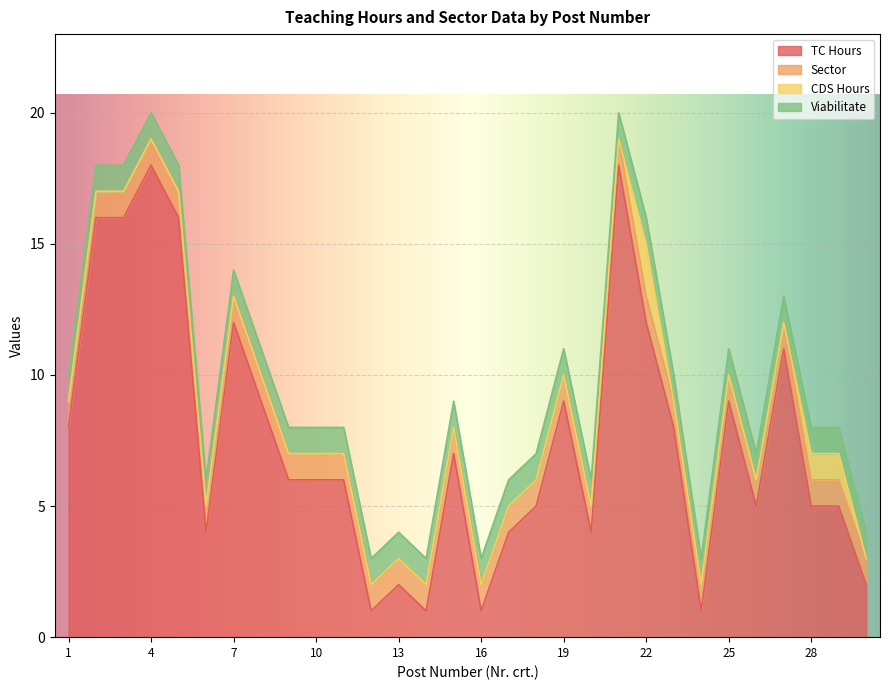

What is the minimum value for Viabilitate?

1